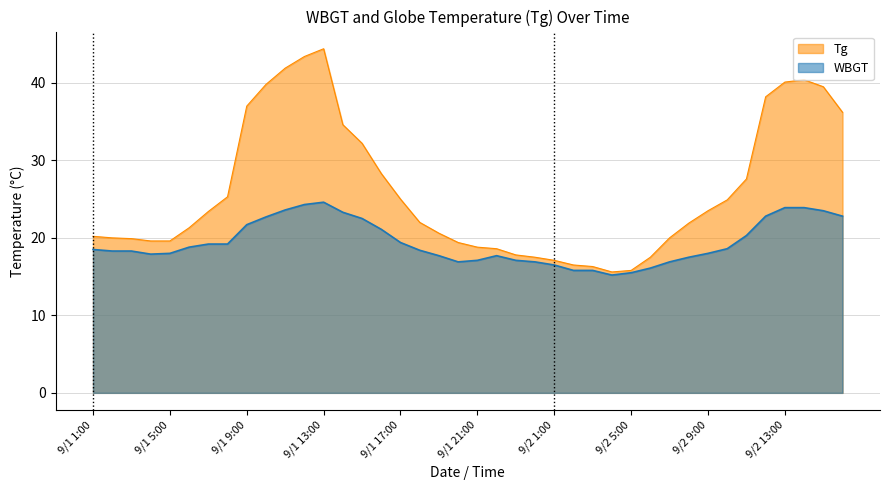

List the labels in order of WBGT value, smallest first.

9/2 4:00, 9/2 5:00, 9/2 2:00, 9/2 3:00, 9/2 6:00, 9/2 1:00, 9/1 20:00, 9/1 24:00, 9/2 7:00, 9/1 21:00, 9/1 23:00, 9/2 8:00, 9/1 19:00, 9/1 22:00, 9/1 4:00, 9/1 5:00, 9/2 9:00, 9/1 2:00, 9/1 3:00, 9/1 18:00, 9/1 1:00, 9/2 10:00, 9/1 6:00, 9/1 7:00, 9/1 8:00, 9/1 17:00, 9/2 11:00, 9/1 16:00, 9/1 9:00, 9/1 15:00, 9/1 10:00, 9/2 12:00, 9/2 16:00, 9/1 14:00, 9/2 15:00, 9/1 11:00, 9/2 13:00, 9/2 14:00, 9/1 12:00, 9/1 13:00